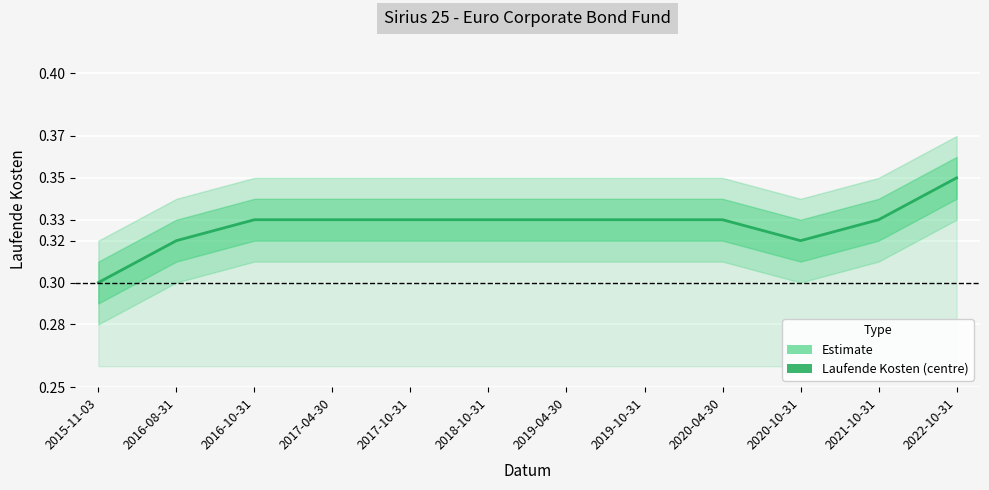

Where is the first local minimum?

2020-10-31